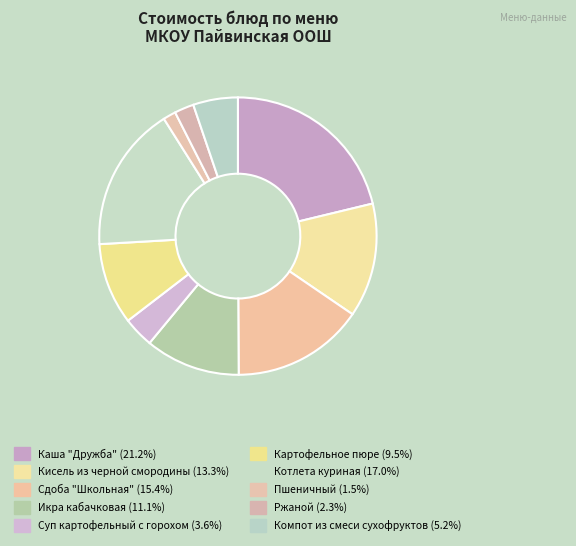

Is there a majority slice in this chart?

No